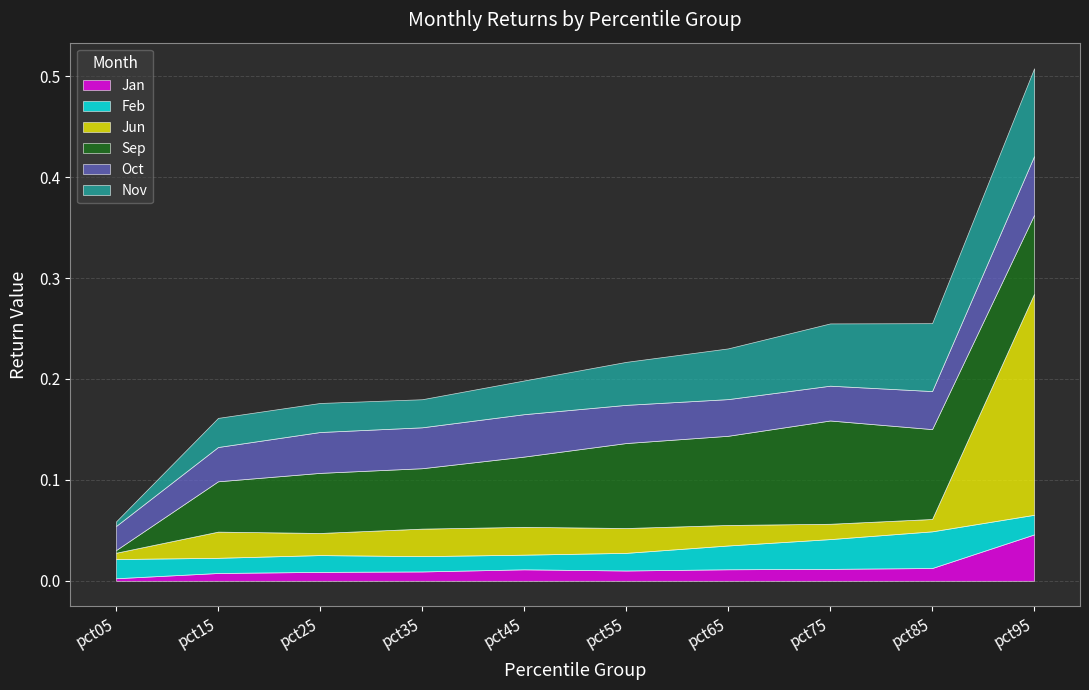

The Sep series shows 0.1 at pct75. True or false?

True